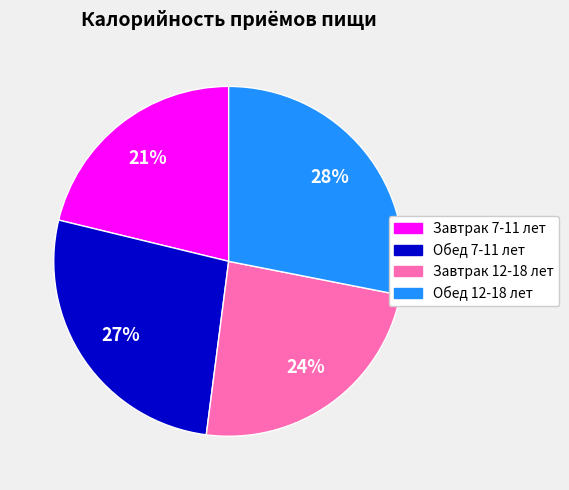

True or false: Завтрак 12-18 лет accounts for 33% of the total.

False